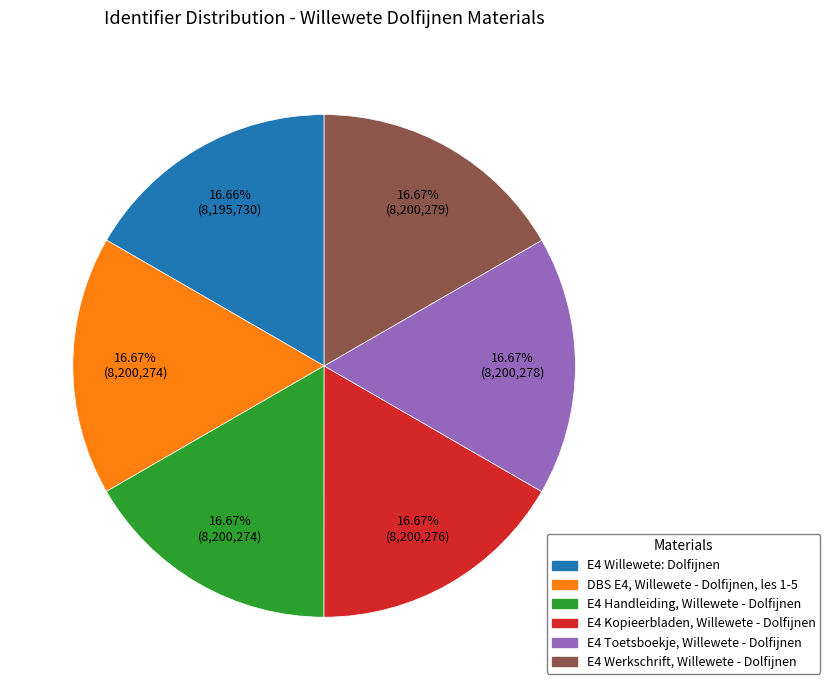

Do E4 Willewete: Dolfijnen and E4 Kopieerbladen, Willewete - Dolfijnen together represent more than half of the pie?

No